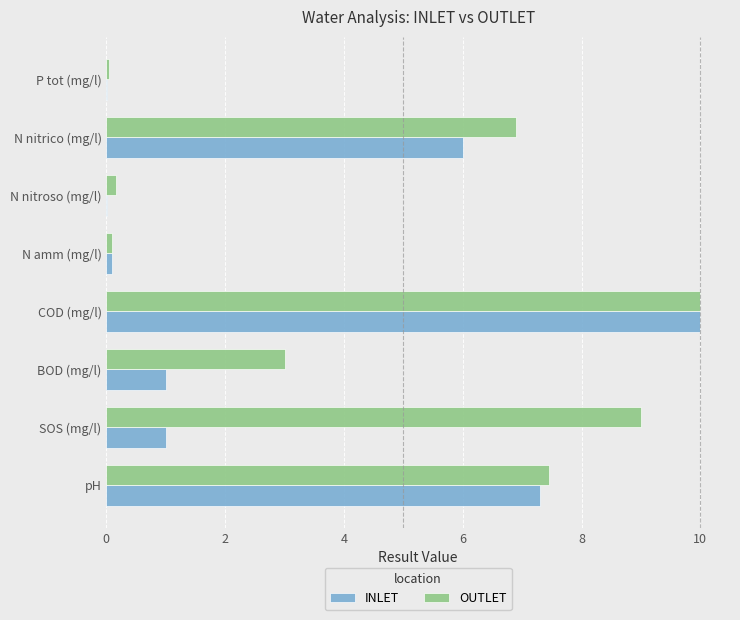

What is the greatest value displayed?

10.0